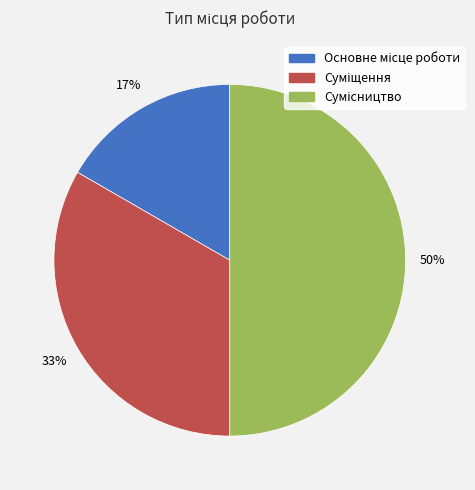

To the nearest percent, what is the difference between the largest and smallest slice percentages?

33%